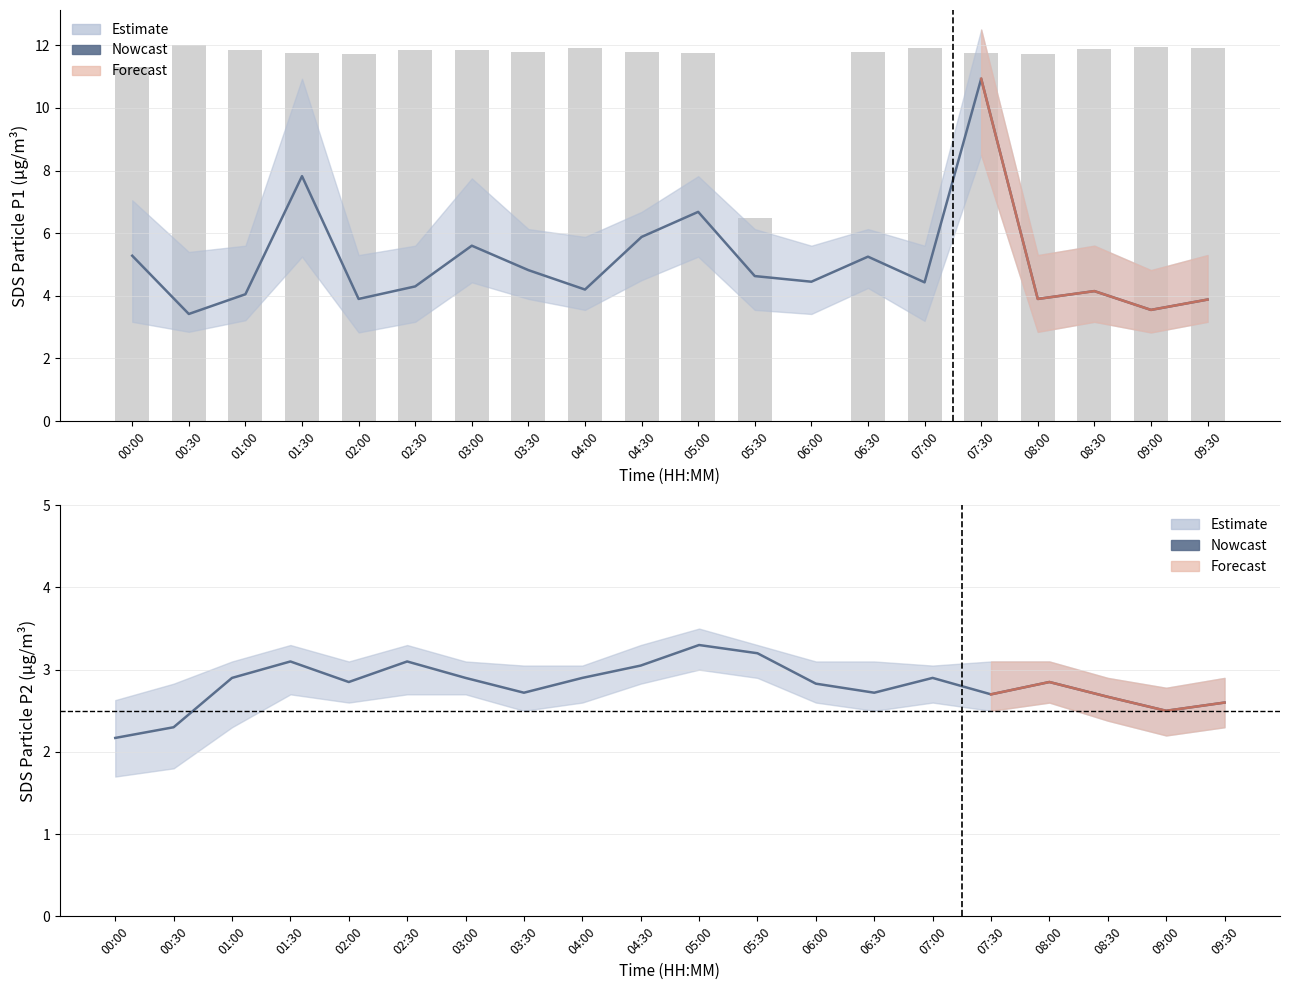

Rank the categories by SDS_P1 Estimate value from lowest to highest.

00:30, 09:00, 09:30, 02:00, 08:00, 01:00, 08:30, 04:00, 02:30, 07:00, 06:00, 05:30, 03:30, 06:30, 00:00, 03:00, 04:30, 05:00, 01:30, 07:30